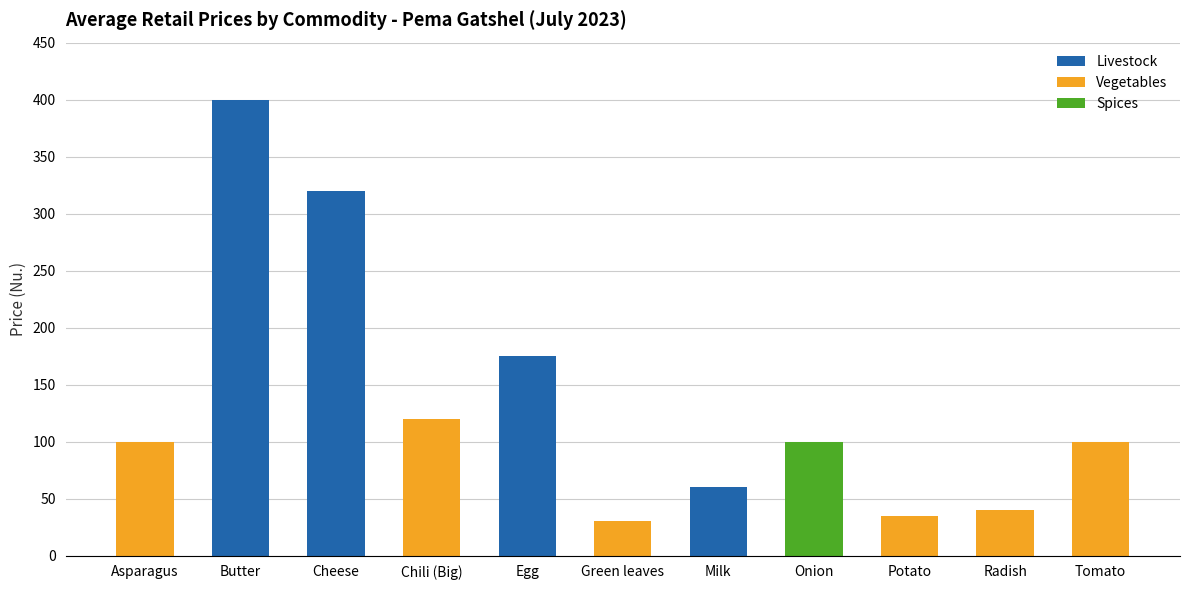

What is the sum of all values?

1480